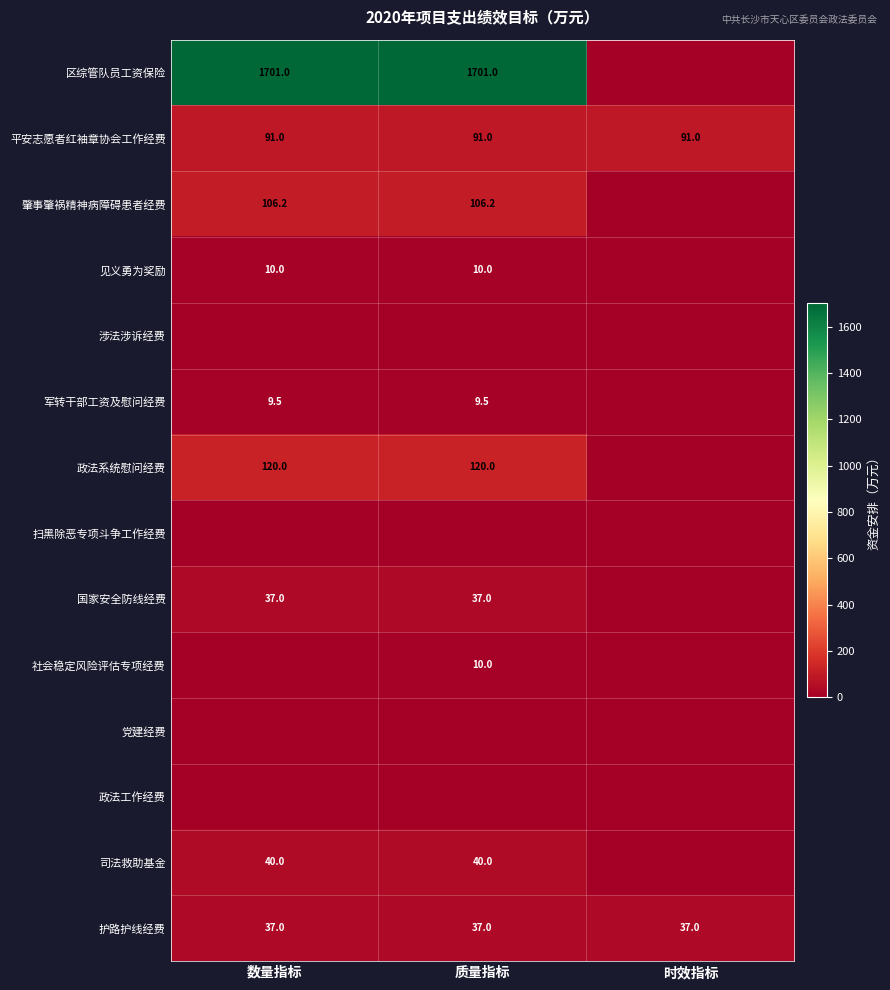

What is the sum of the 护路护线经费 values at 数量指标 and 时效指标?

74.0